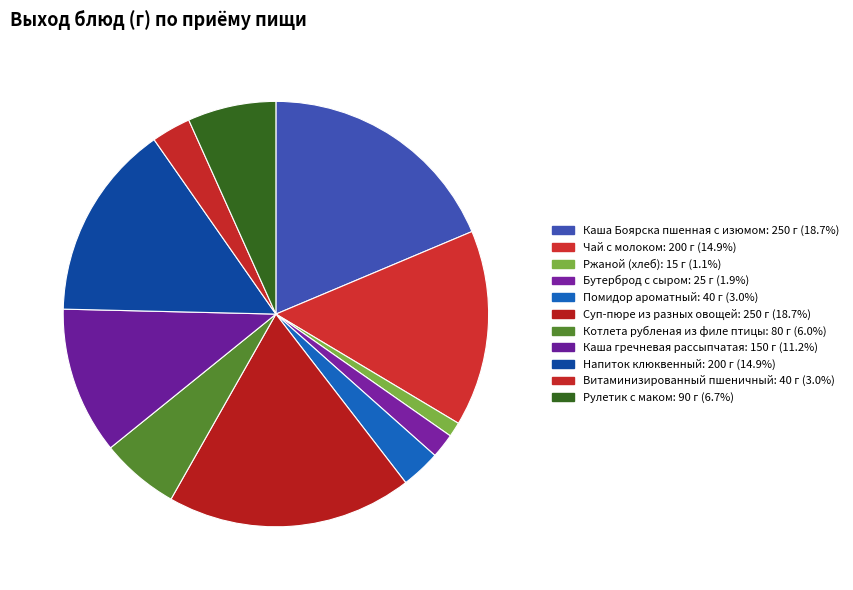

To the nearest percent, what percentage of the pie is Каша Боярска пшенная с изюмом?

19%